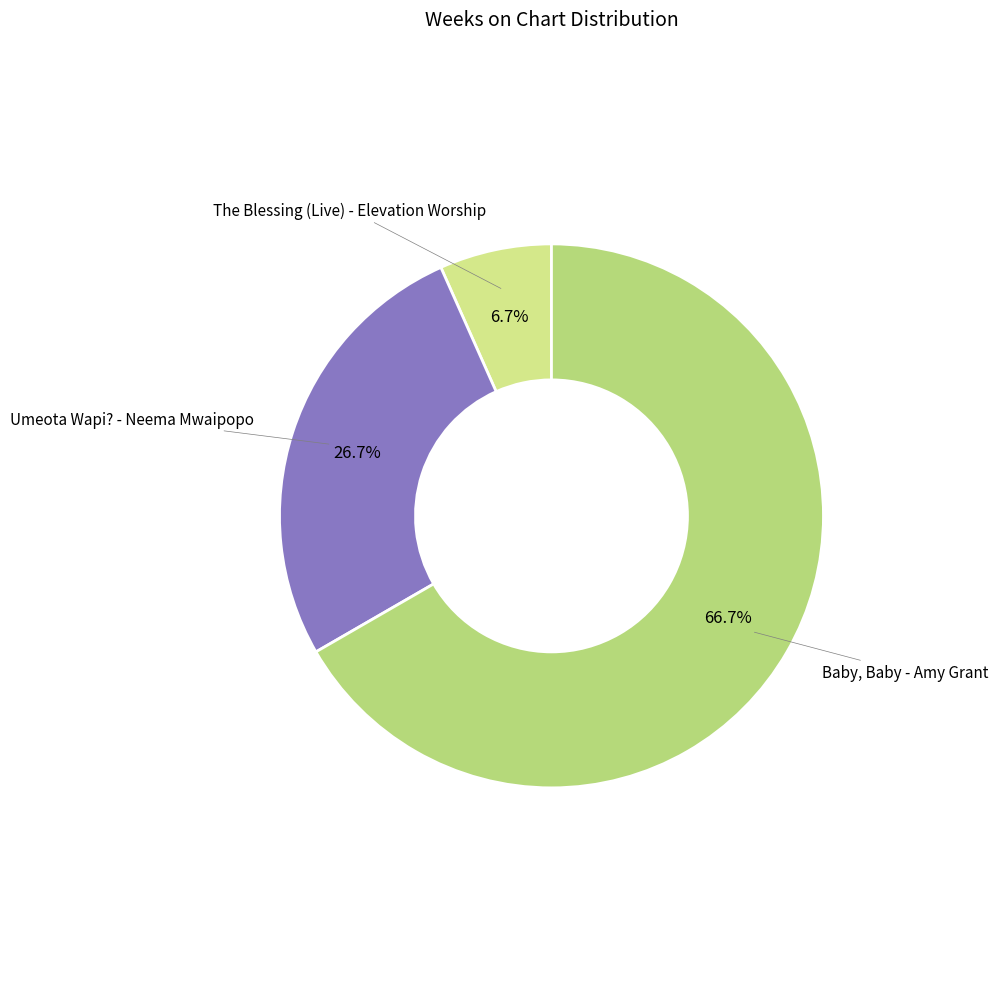

How many slices are in this pie chart?

3